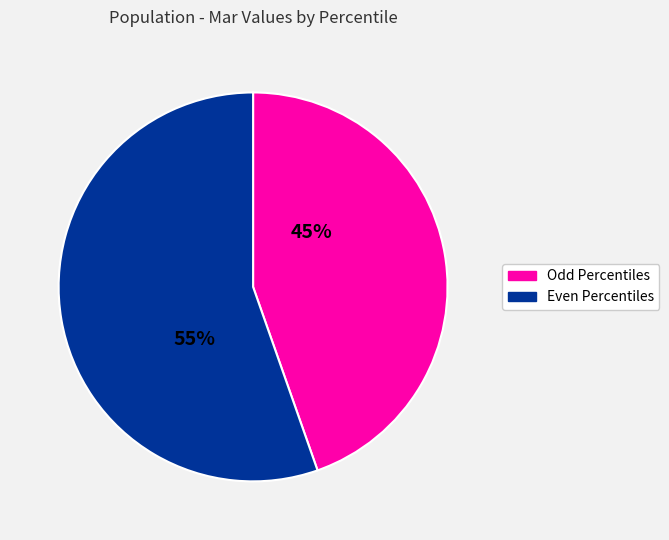

What percentage is the Even Percentiles slice, to the nearest percent?

55%